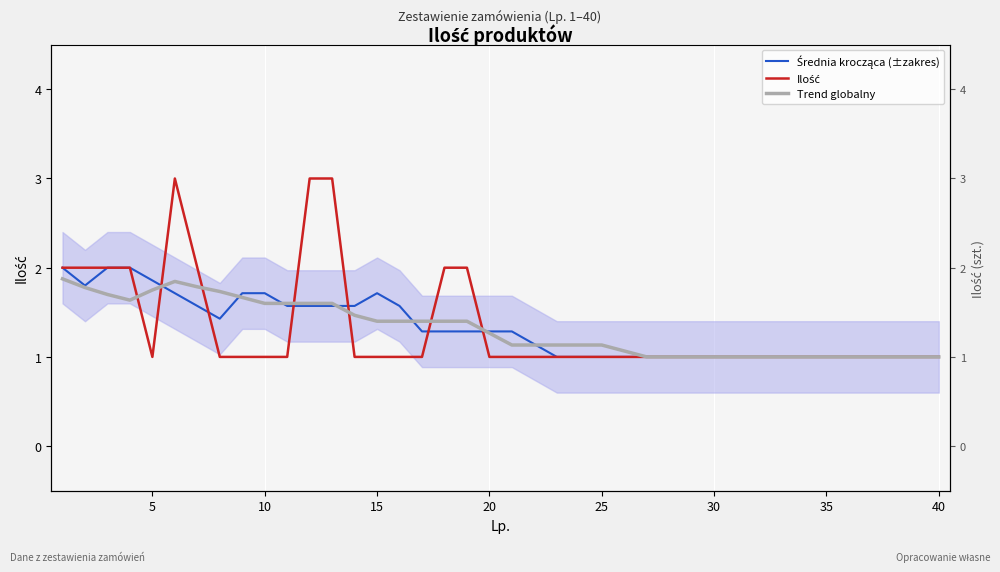

The Średnia krocząca (±zakres) series shows 1.7 at 20. True or false?

False